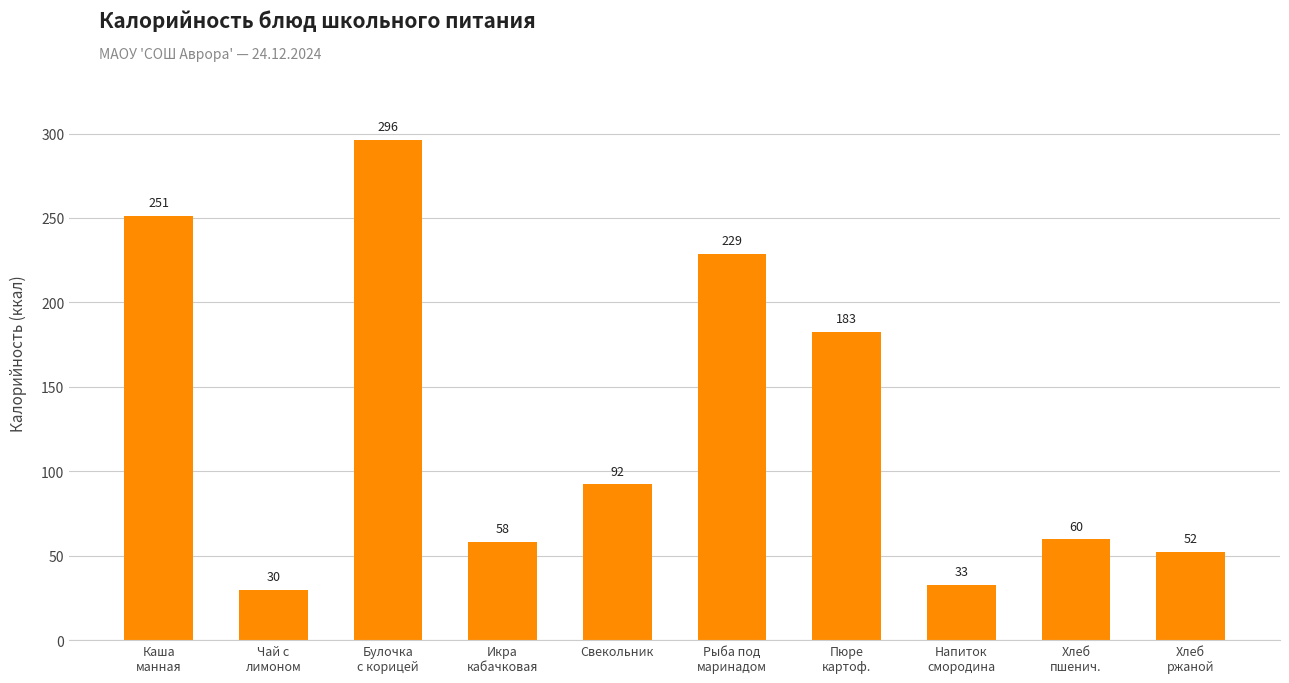

What is the label of the 9th bar from the right?

Чай с
лимоном